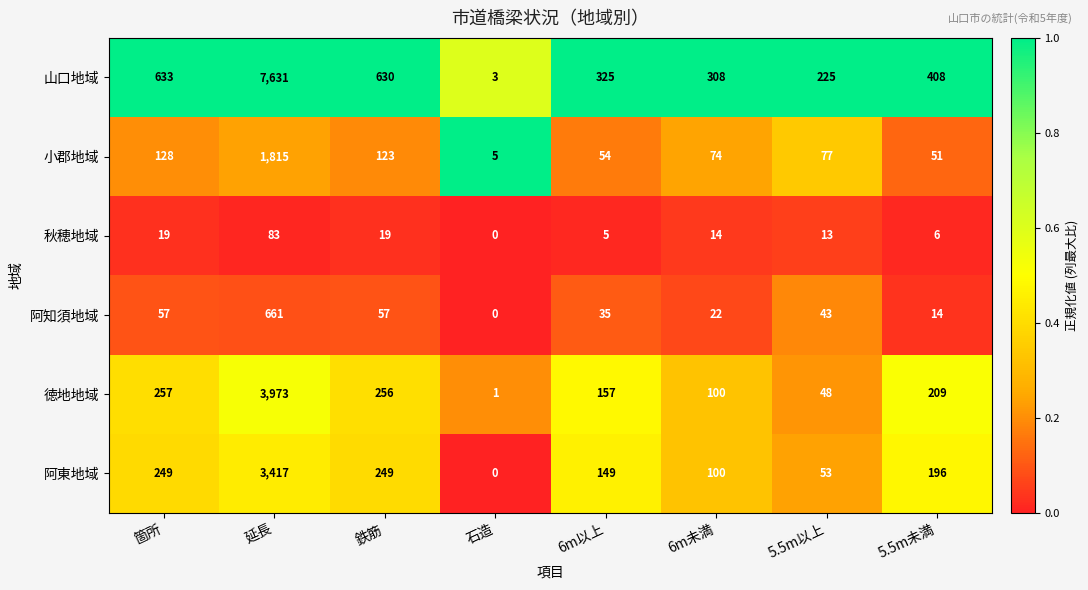

At 6m以上, list the series in order from largest to smallest.

山口地域, 徳地地域, 阿東地域, 小郡地域, 阿知須地域, 秋穂地域